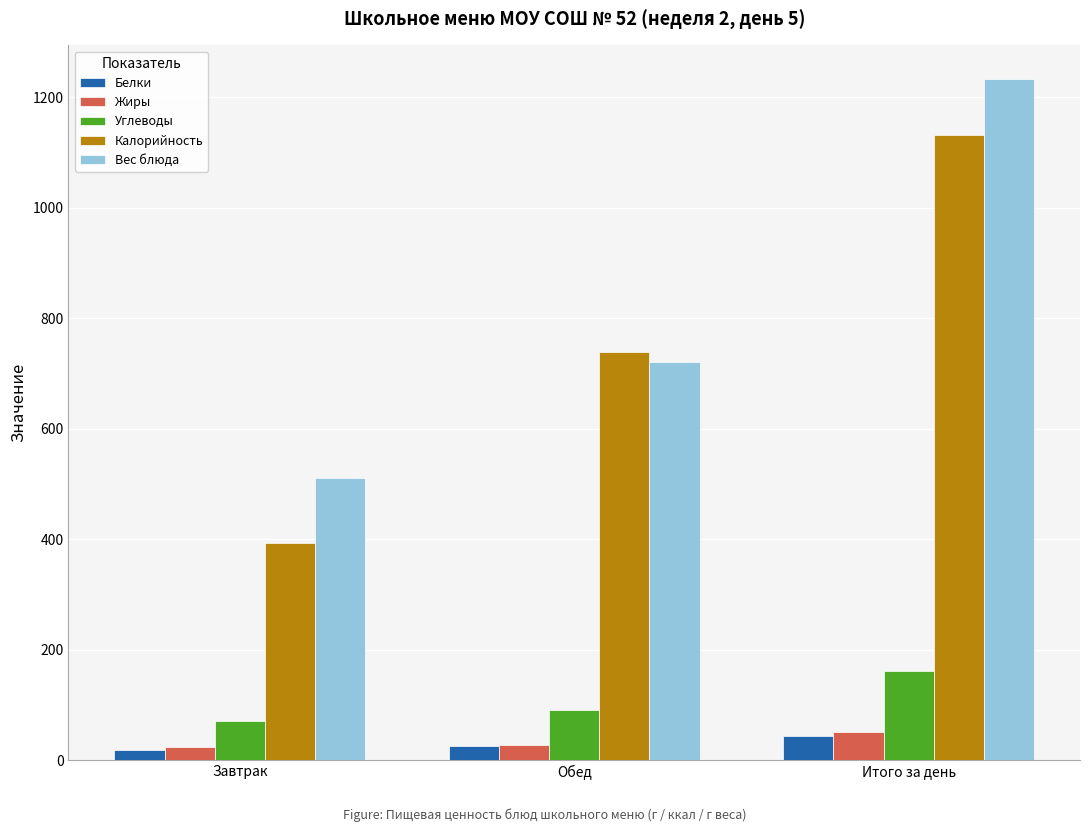

At which label does Углеводы first exceed 90?

Обед